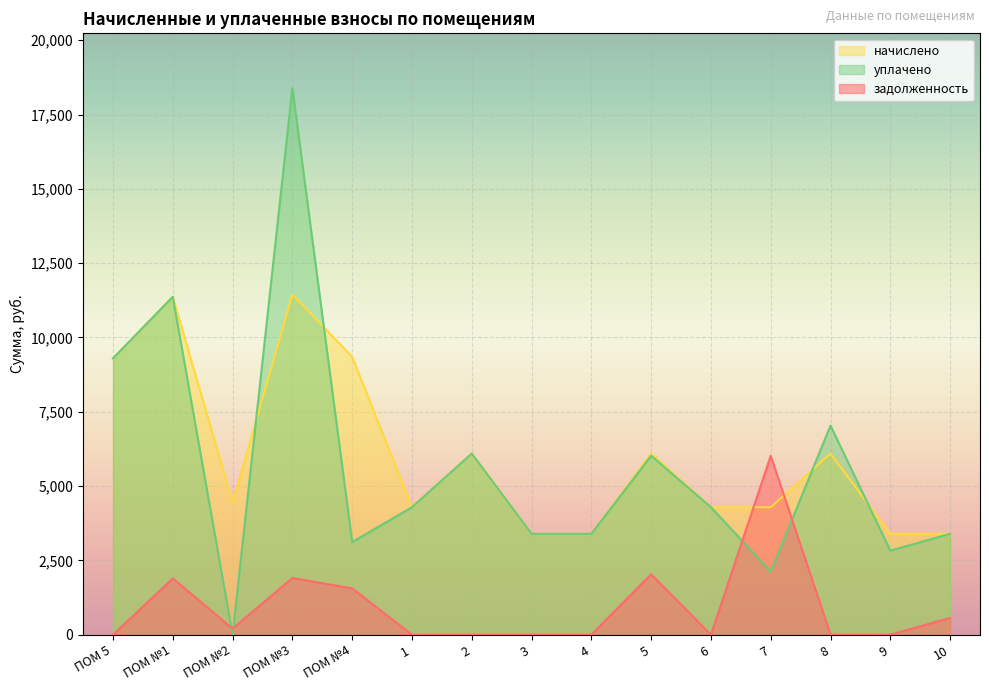

How many categories are shown in the chart?

15